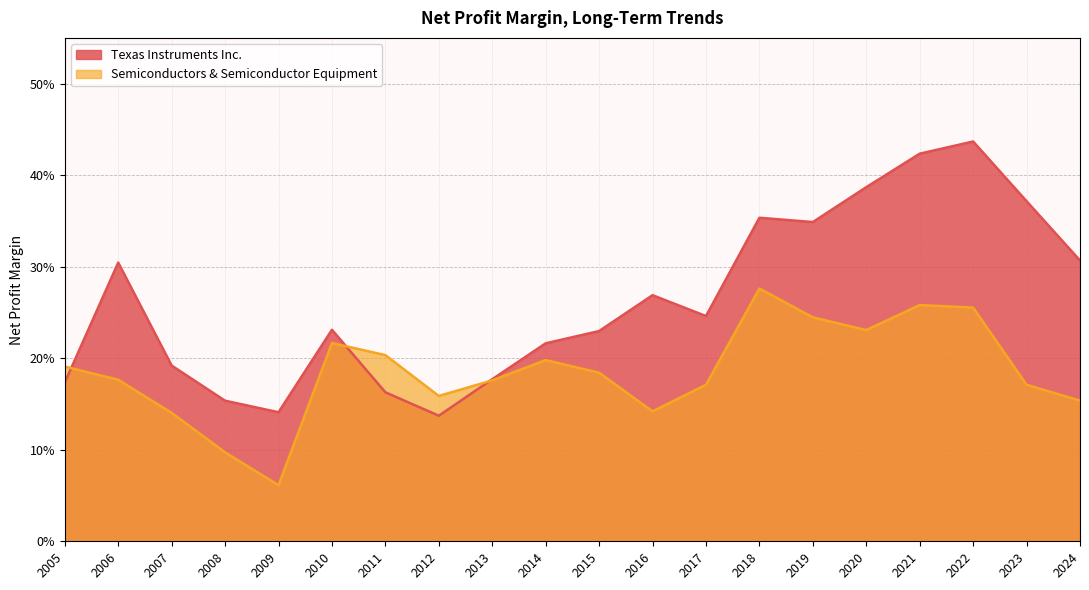

List the labels in order of Texas Instruments Inc. value, smallest first.

2012, 2009, 2008, 2011, 2005, 2013, 2007, 2014, 2015, 2010, 2017, 2016, 2006, 2024, 2019, 2018, 2023, 2020, 2021, 2022